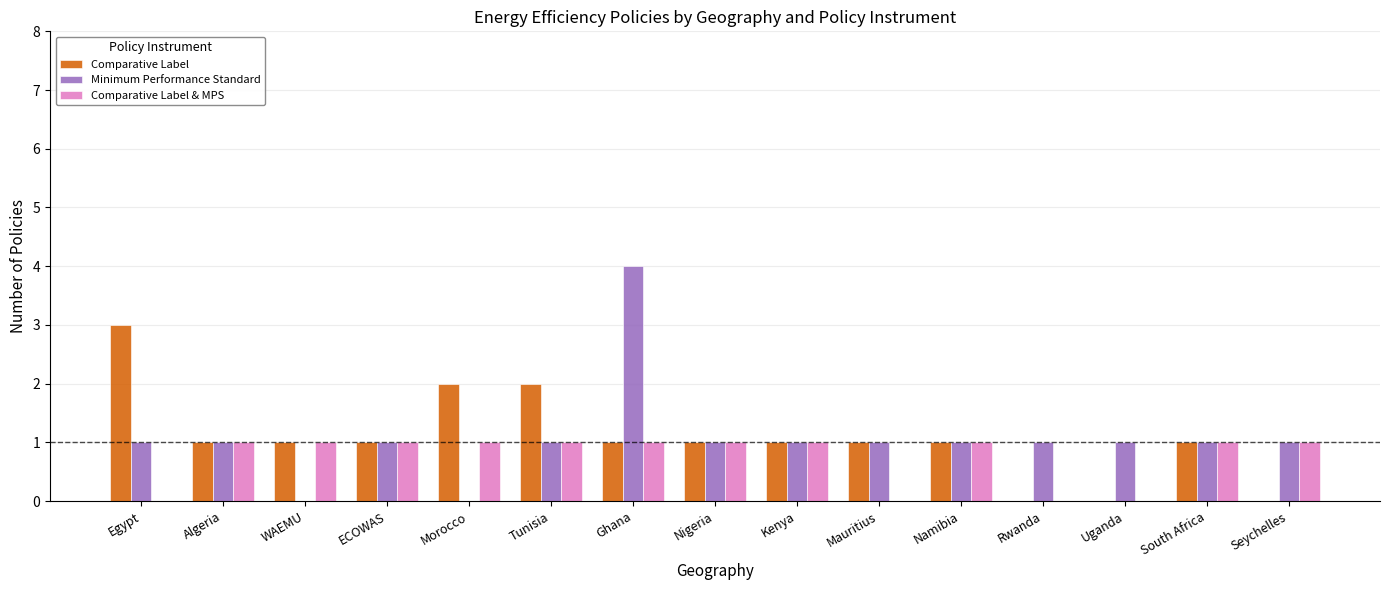

What are all the series names shown in the legend?

Comparative Label, Minimum Performance Standard, Comparative Label & MPS